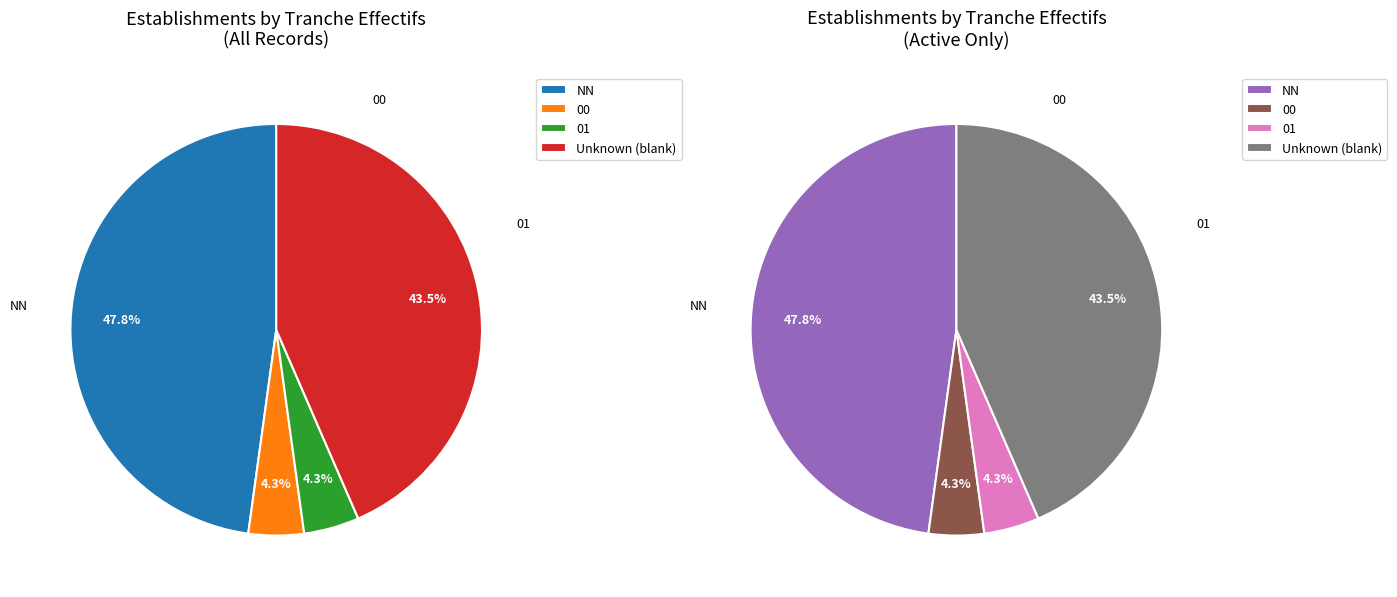

To the nearest percent, what is the difference between the 00 and  slice percentages?

39%